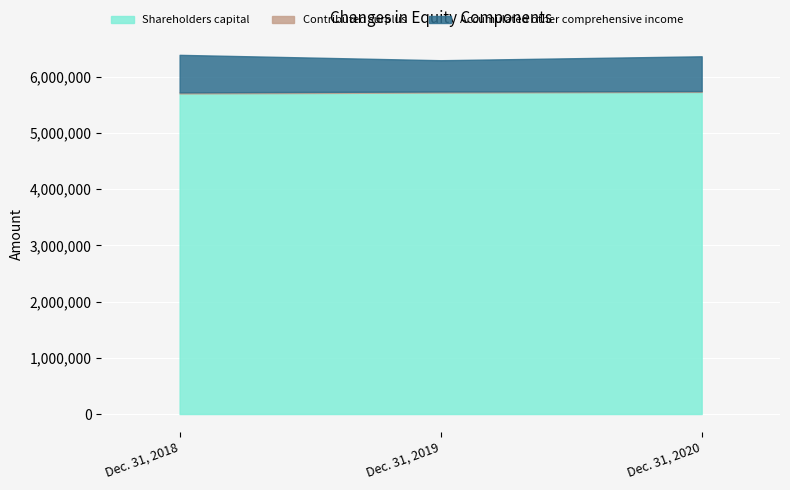

At which label does Accumulated other comprehensive income reach its peak?

Dec. 31, 2018